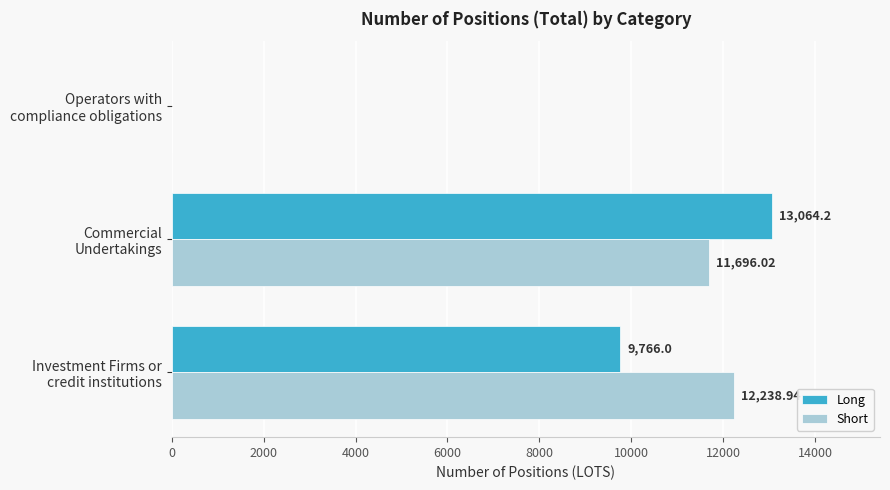

Which series has the largest total across all categories?

Short